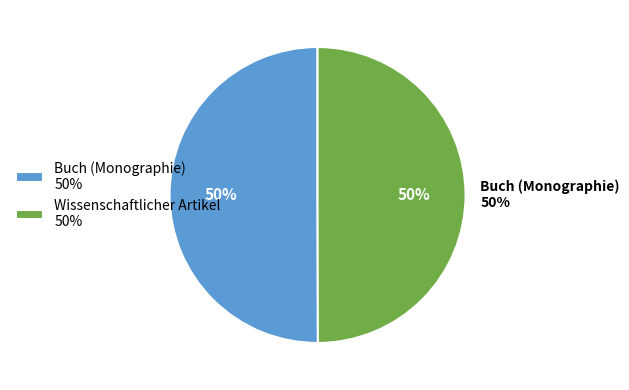

Is it true that Wissenschaftlicher Artikel is 42% of the pie?

False